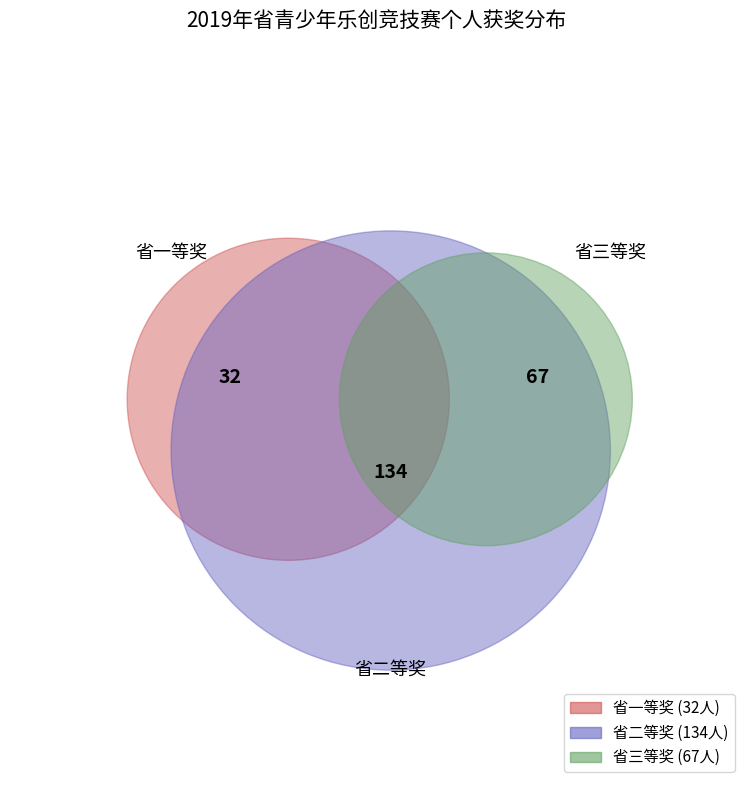

Which slice is the largest?

省二等奖